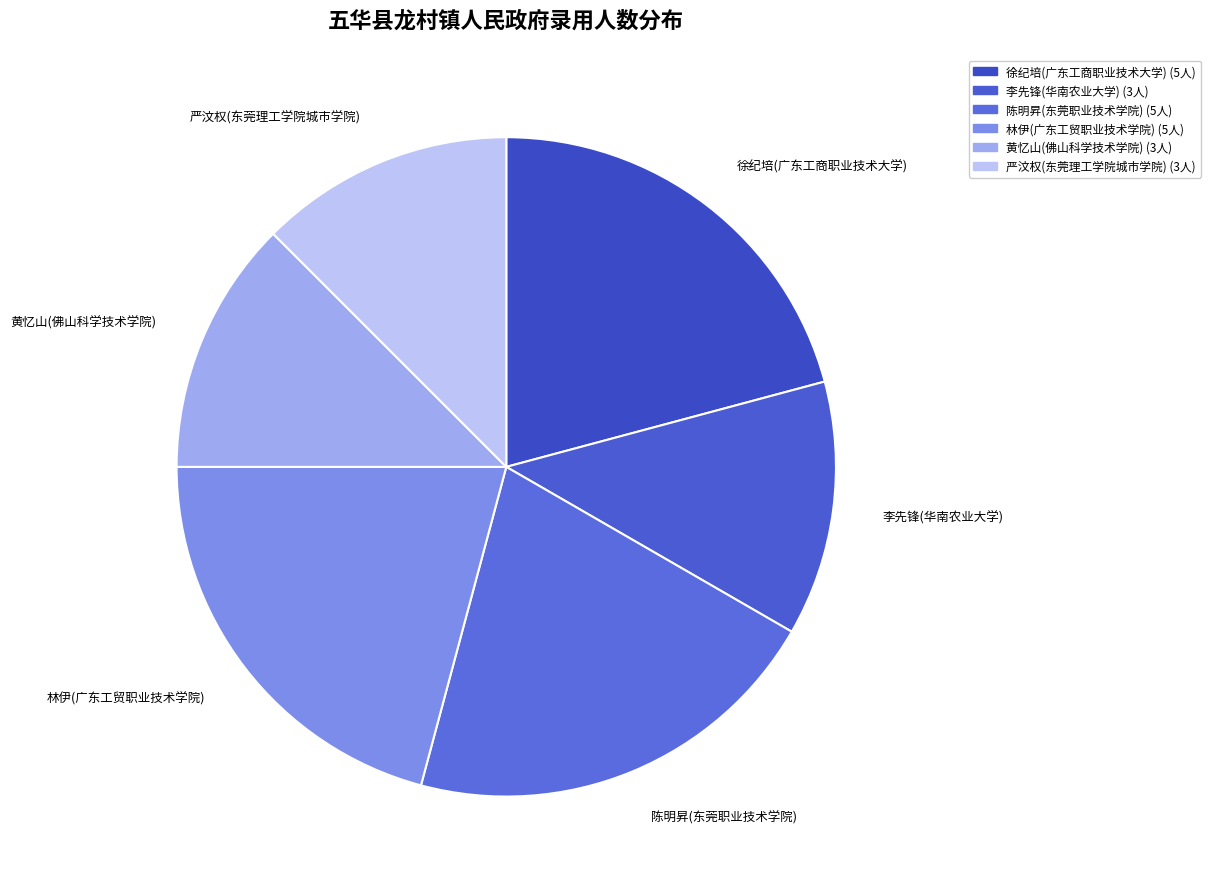

Between 李先锋(华南农业大学) and 陈明昇(东莞职业技术学院), which is larger?

陈明昇(东莞职业技术学院)